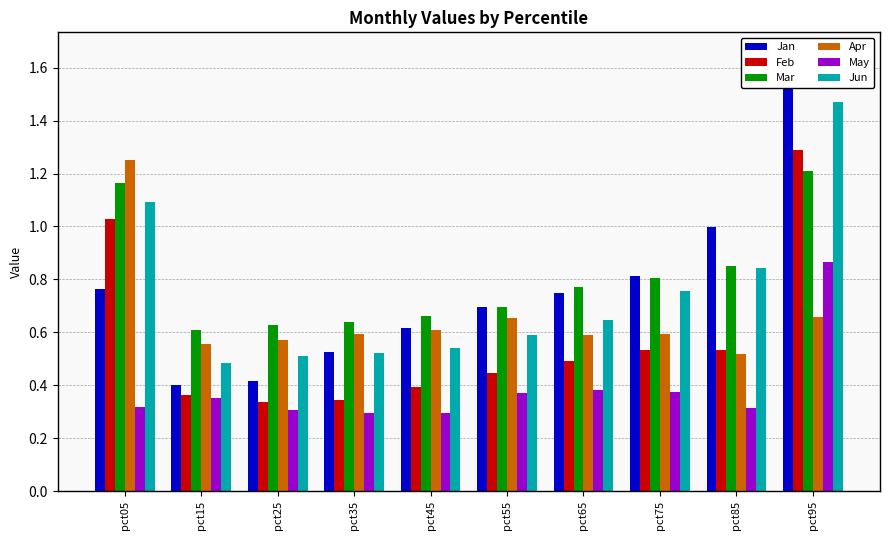

Between pct15 and pct65, which series saw the biggest shift?

Jan